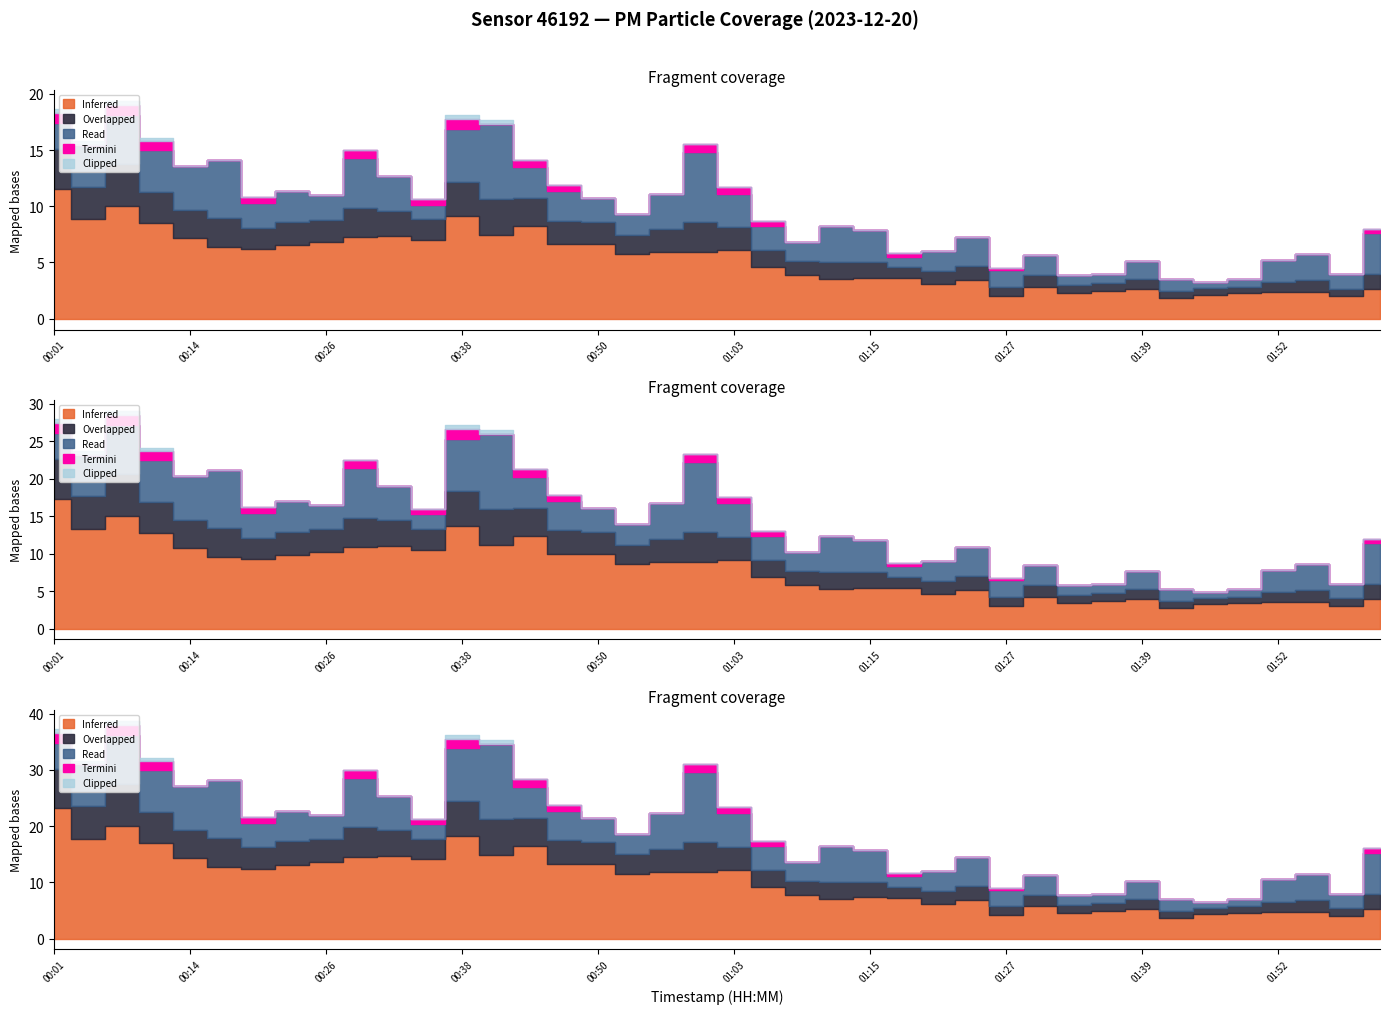

What is the difference between the highest and lowest values at 00:07?

14.3